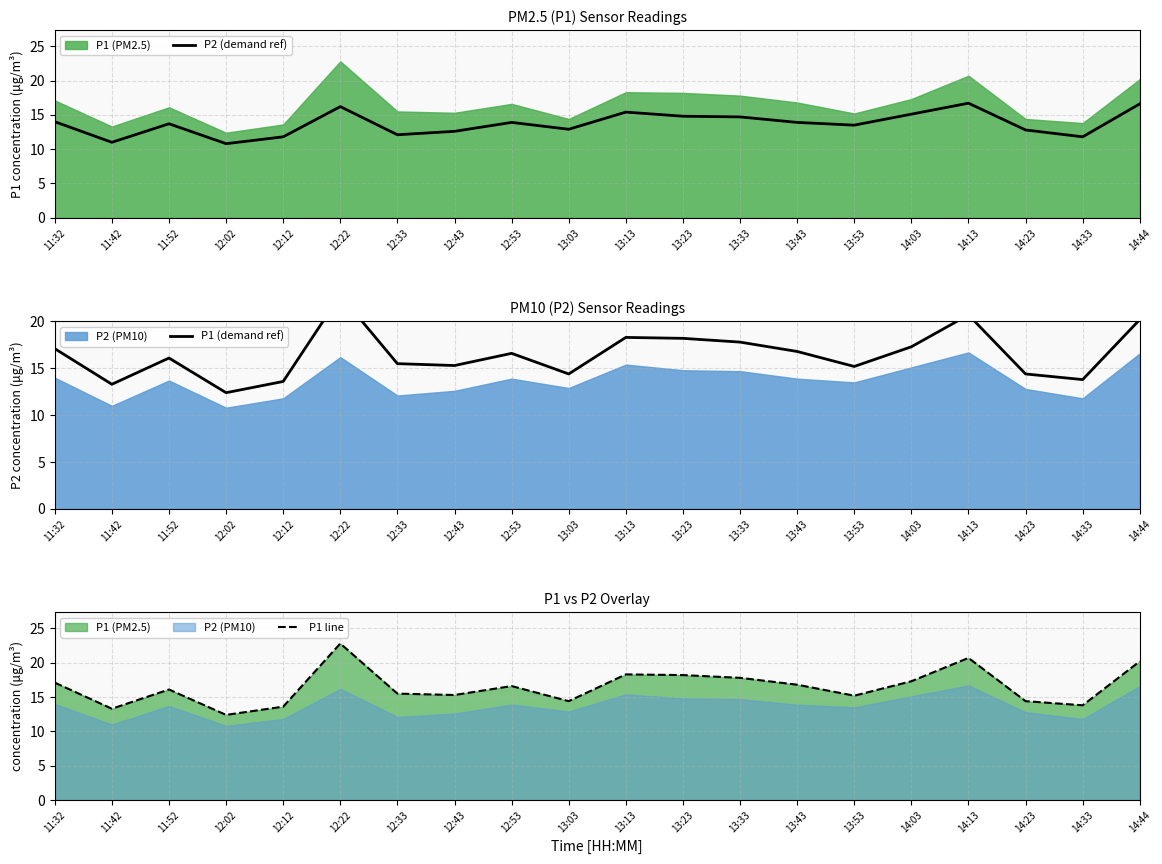

At which category does P2 (demand ref) reach its first local valley?

11:42